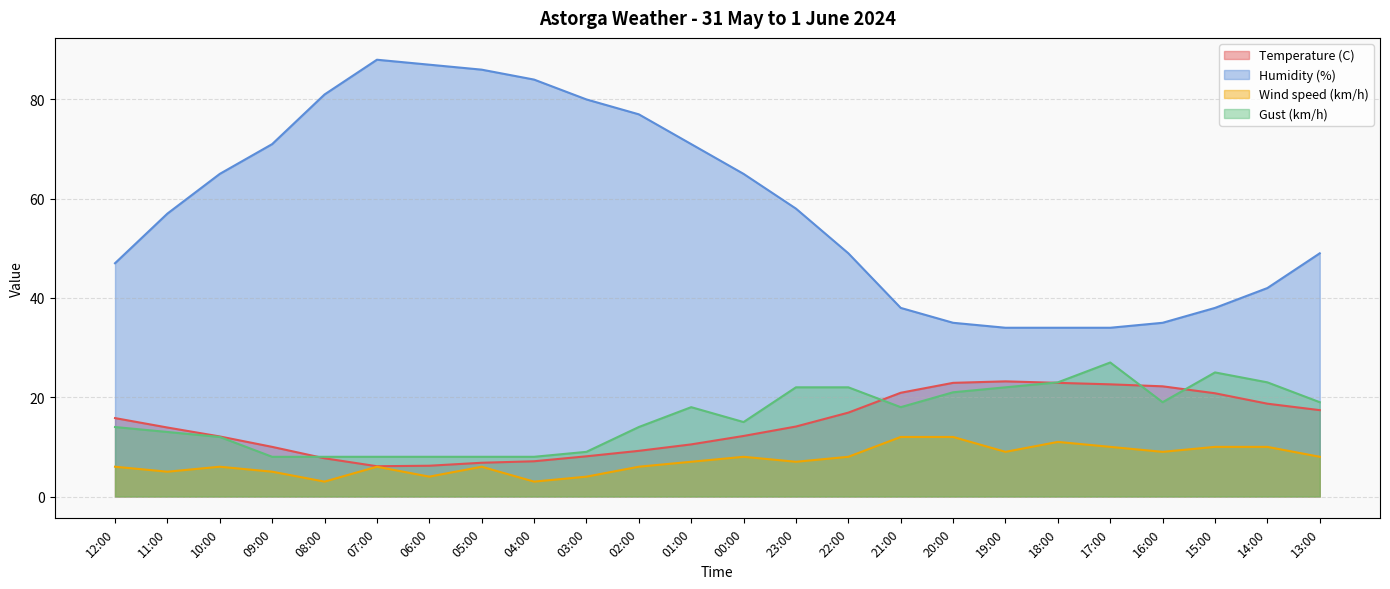

What is the total value across all series at 02:00?

106.2